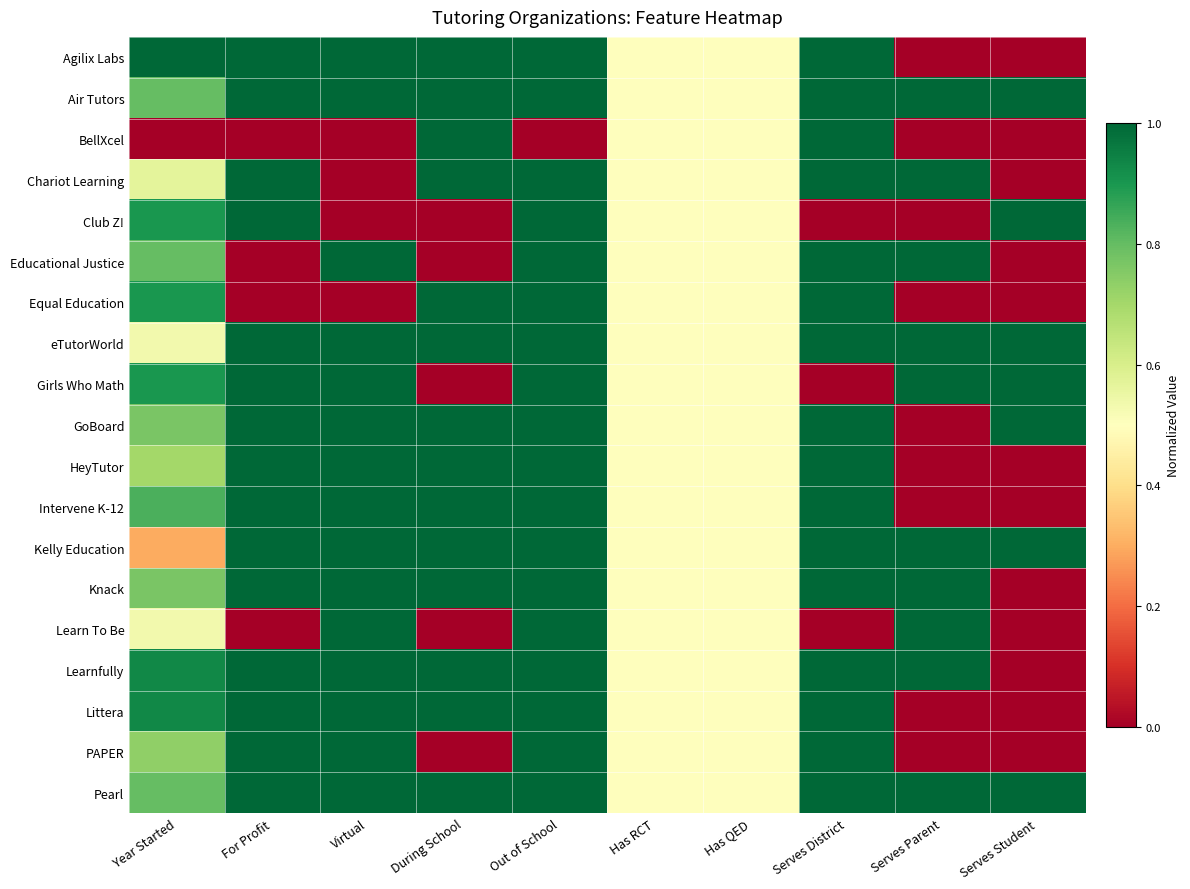

How many distinct data groups are displayed?

19